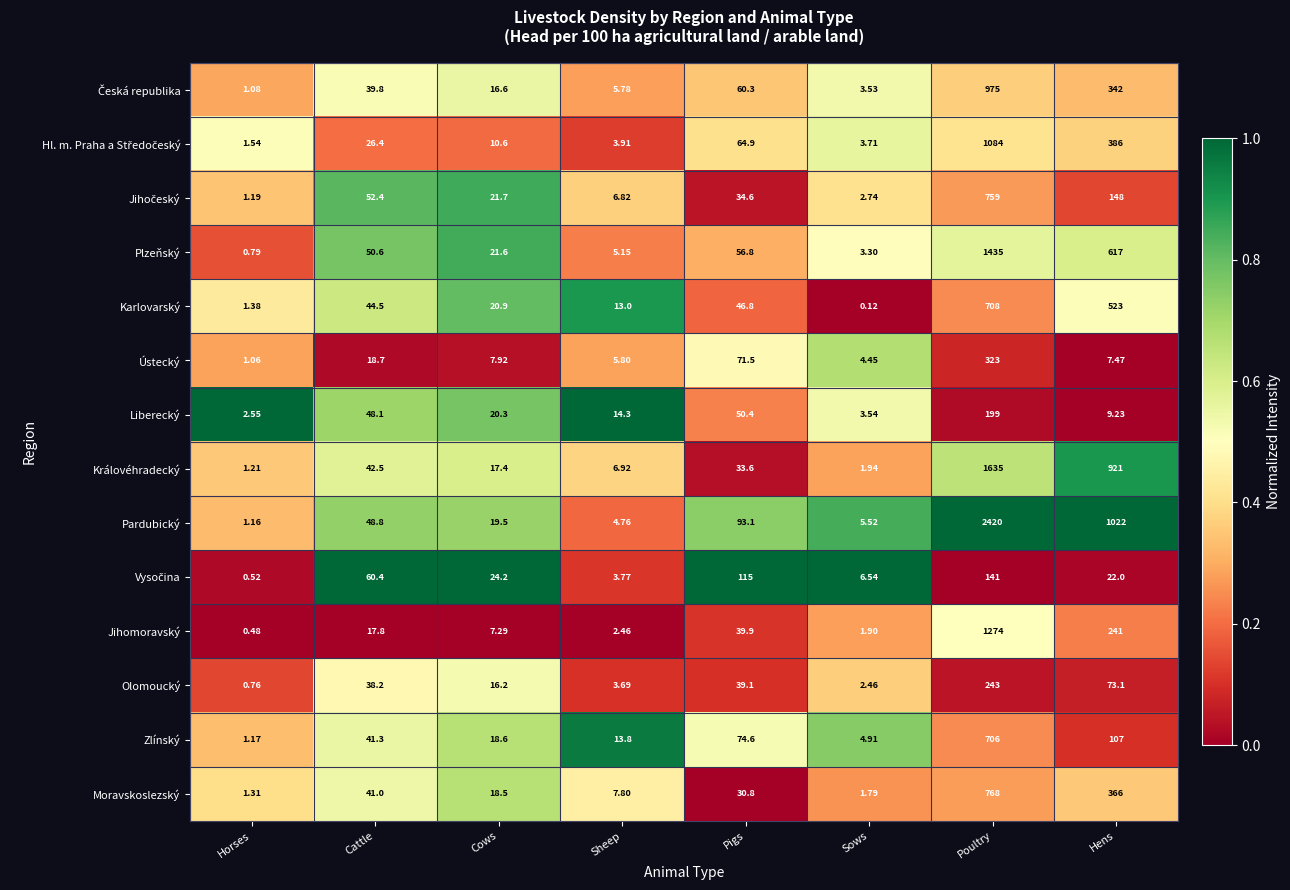

Where is Pardubický nearest to the value 1210?

Hens